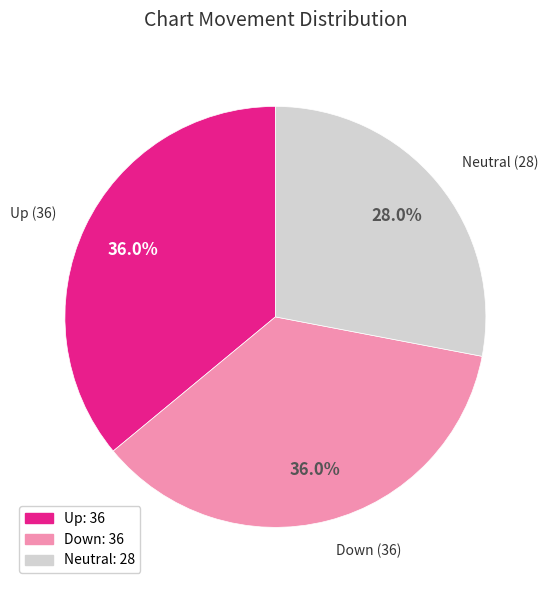

What is the smallest slice in the pie chart?

Neutral (28)